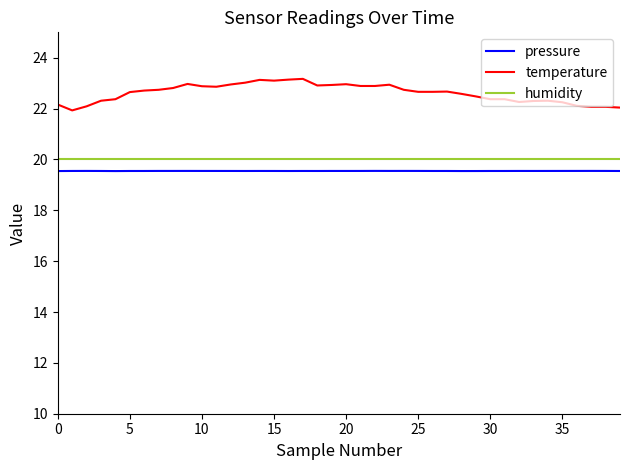

Is this an area chart (filled region under the line)?

No